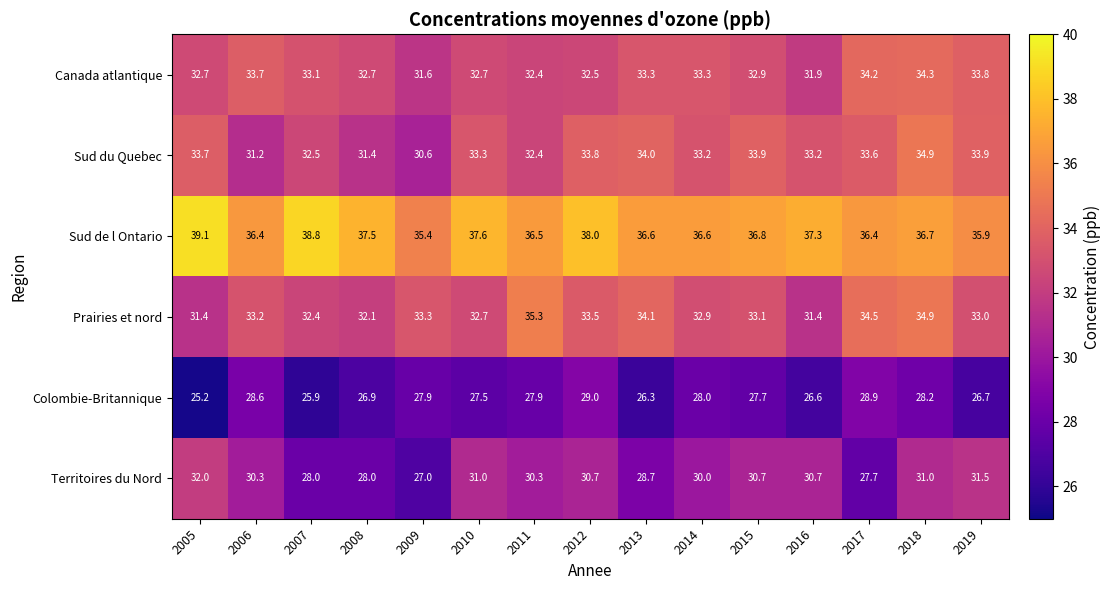

Where does the Canada atlantique series first go above 32?

2005